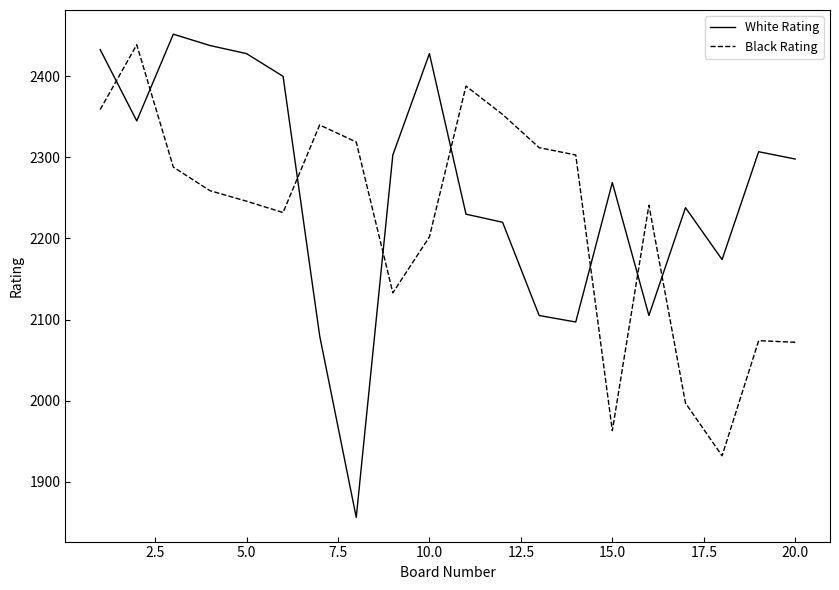

How many intersections are there between Black Rating and White Rating?

8